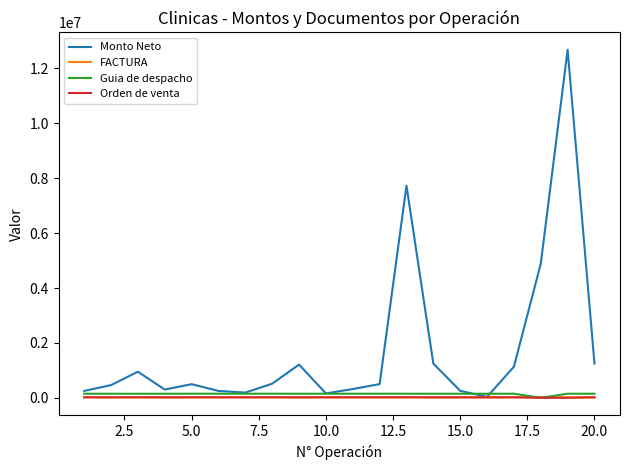

Which series has the widest spread of values?

Monto Neto